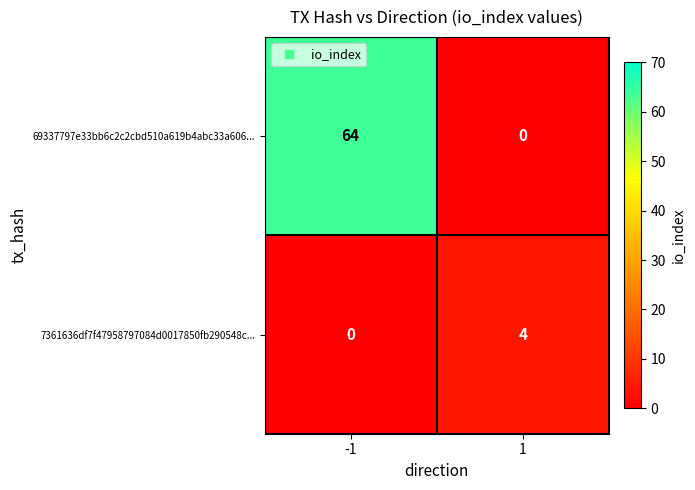

Which series has the largest total across all categories?

69337797e33bb6c2c2cbd510a619b4abc33a606...